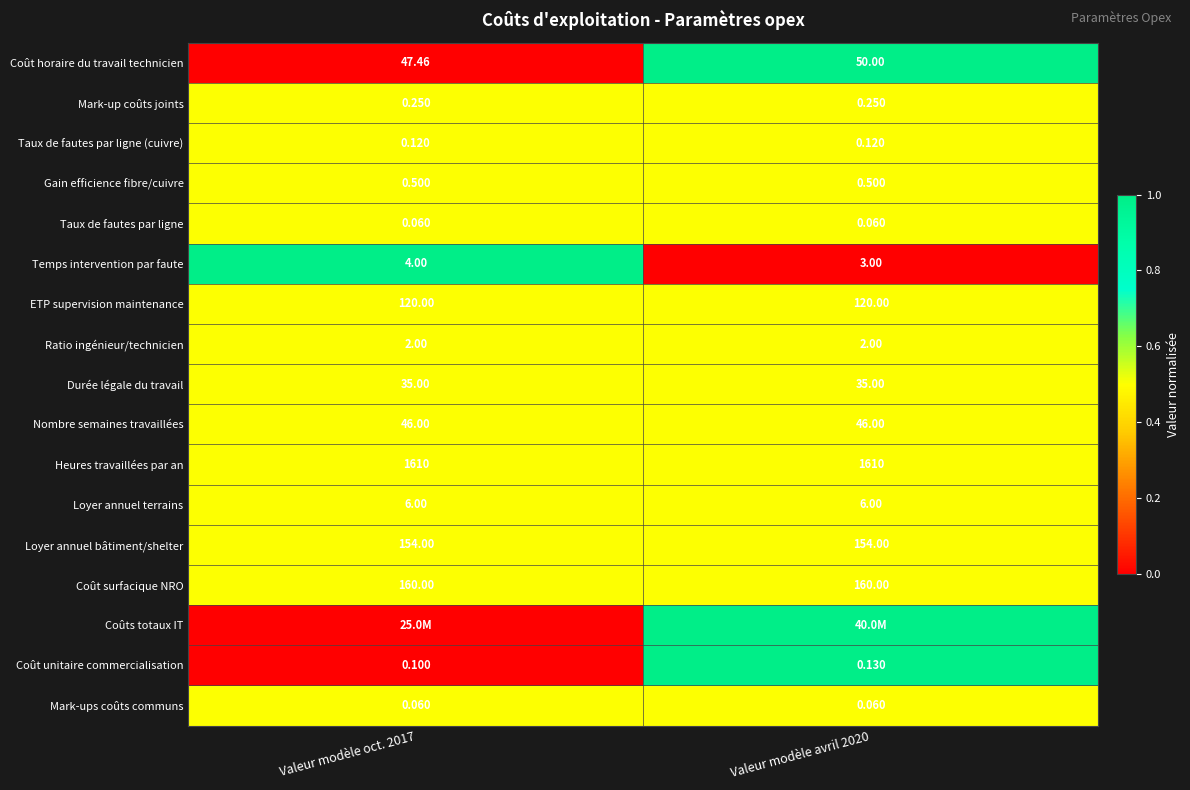

Count the number of categories in the chart.

2